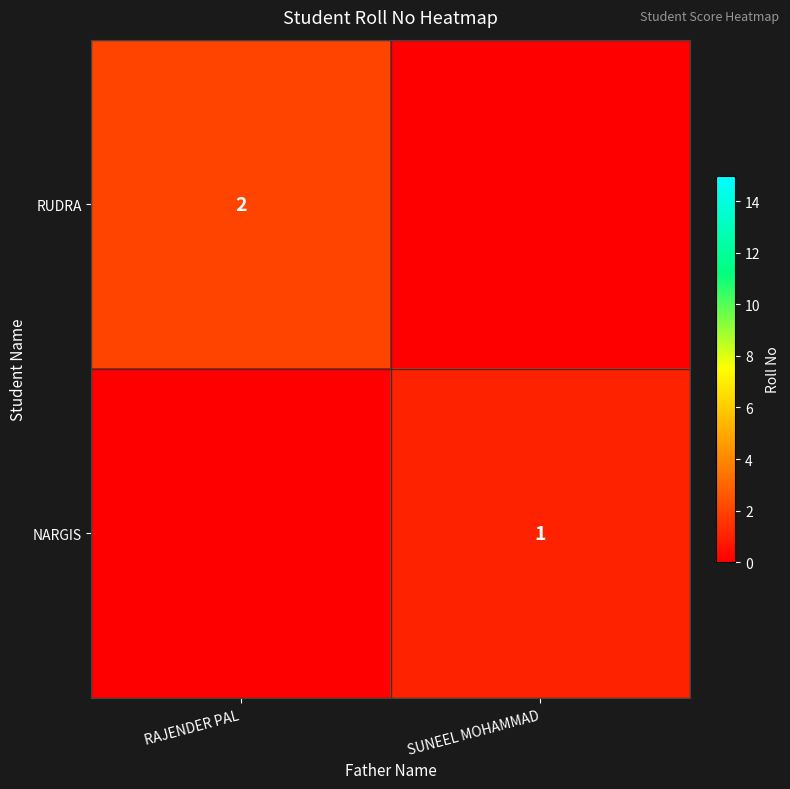

What is the total value across all series at RAJENDER PAL?

2